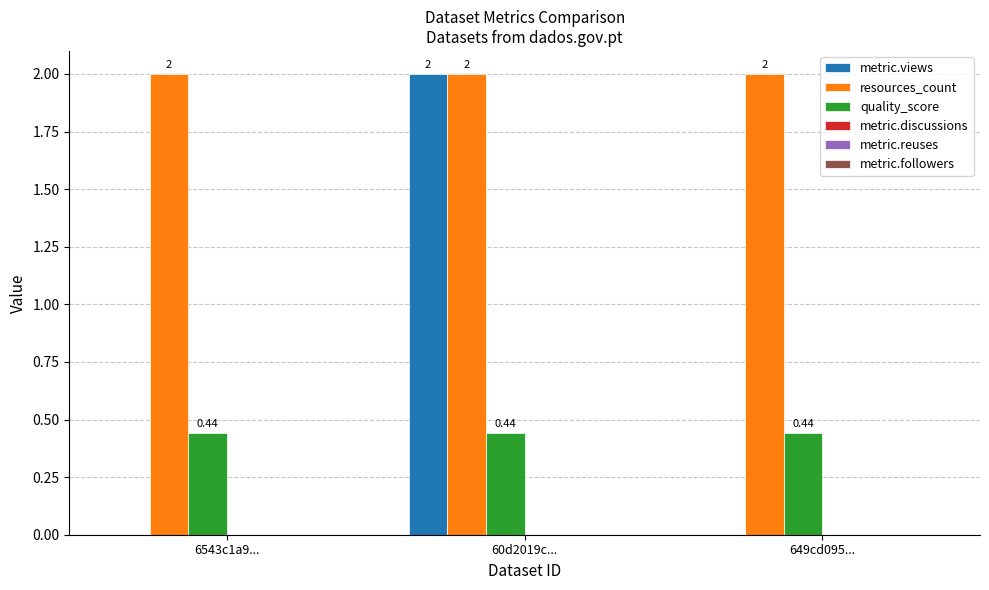

What is the maximum value for resources_count?

2.0